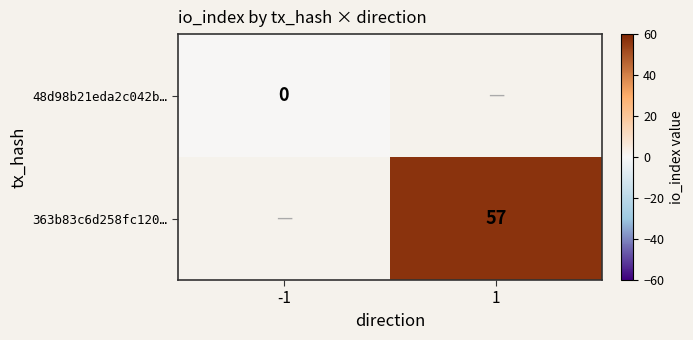

The value of 363b83c6d258fc120… at 1 is 89. True or false?

False